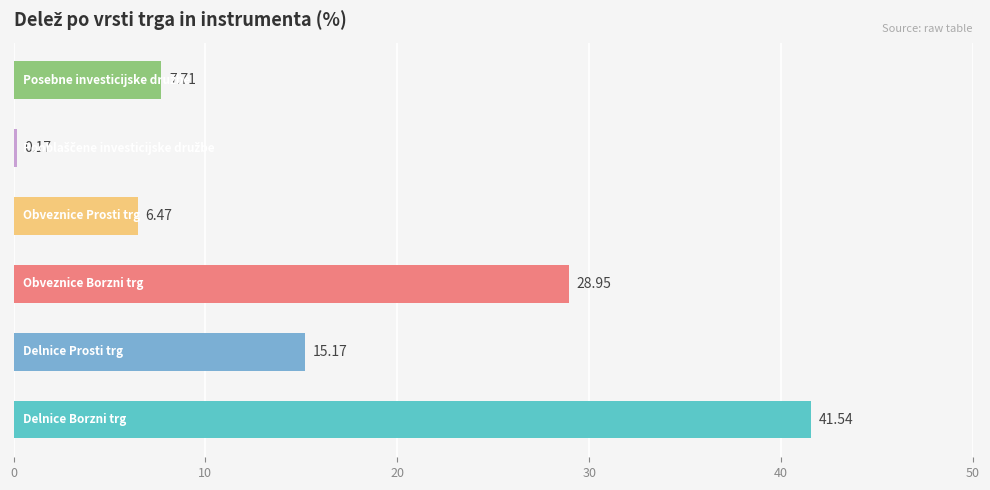

What is the sum of all values?

100.0